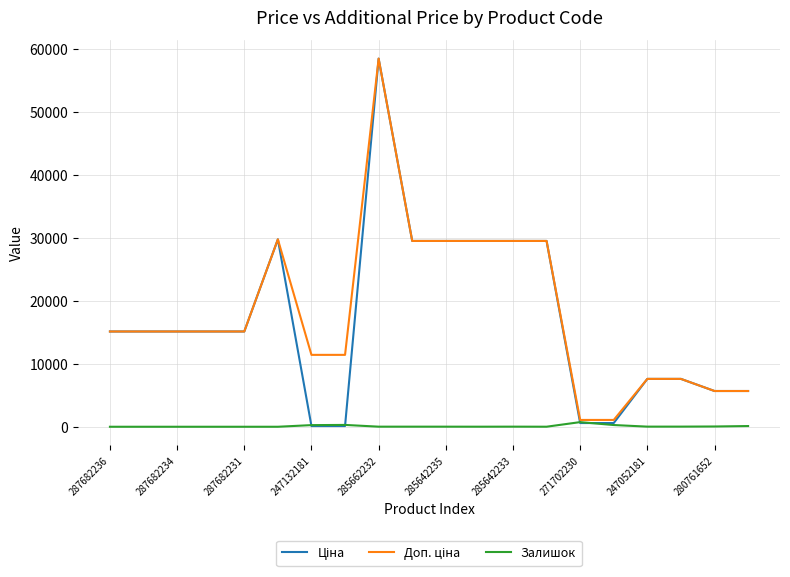

At which category does the chart reach its peak across all series?

285662232